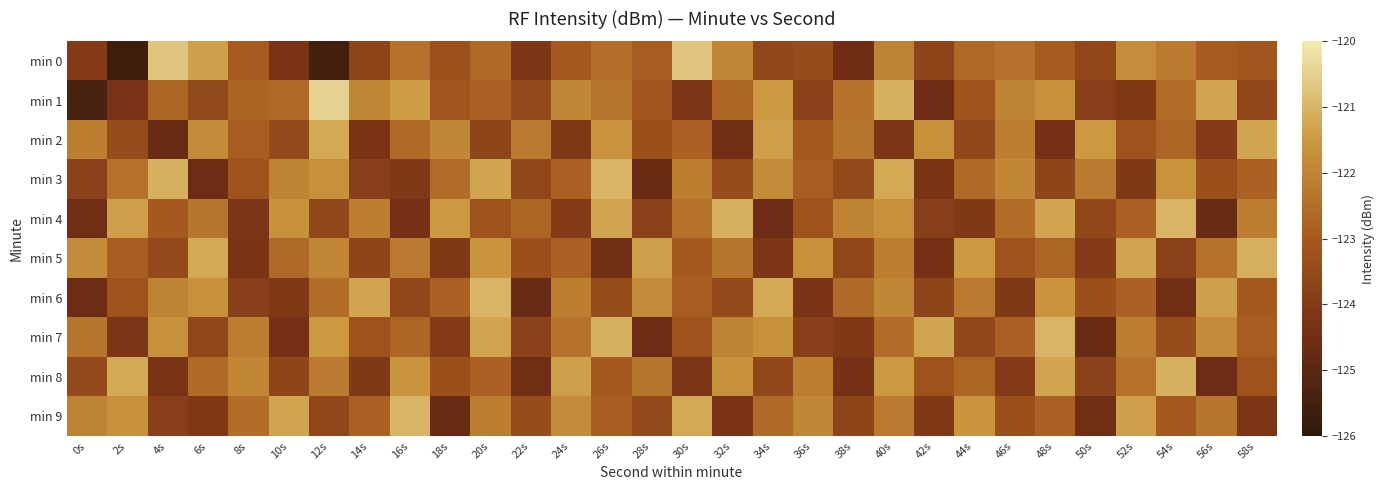

Which series has the largest range (max minus min)?

min 1